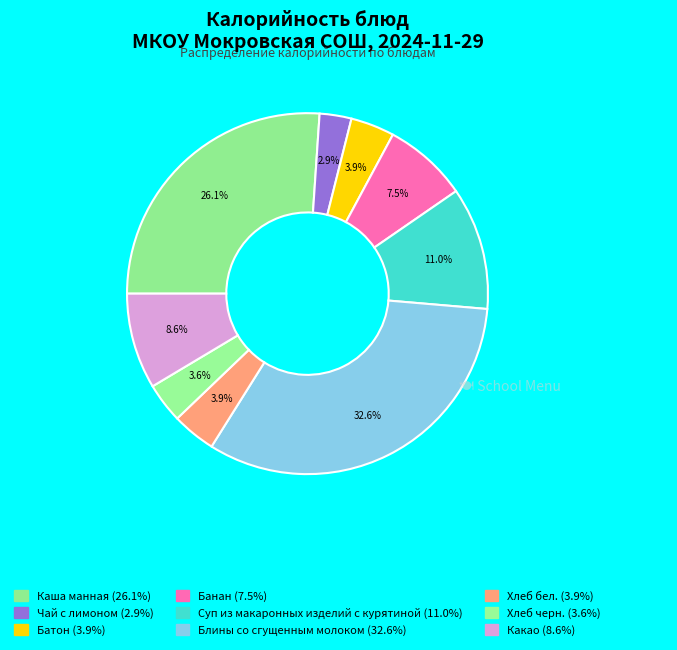

Does Каша манная account for over 50% of the chart?

No